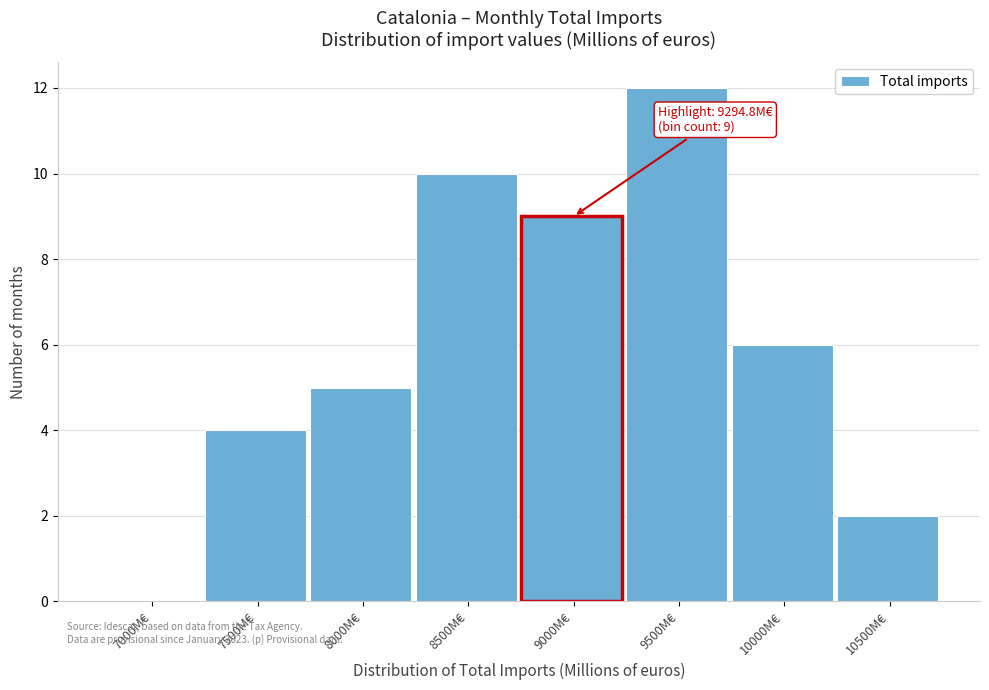

Reading left to right, extract all data points from this chart.

7000M€=0	7500M€=4	8000M€=5	8500M€=10	9000M€=9	9500M€=12	10000M€=6	10500M€=2